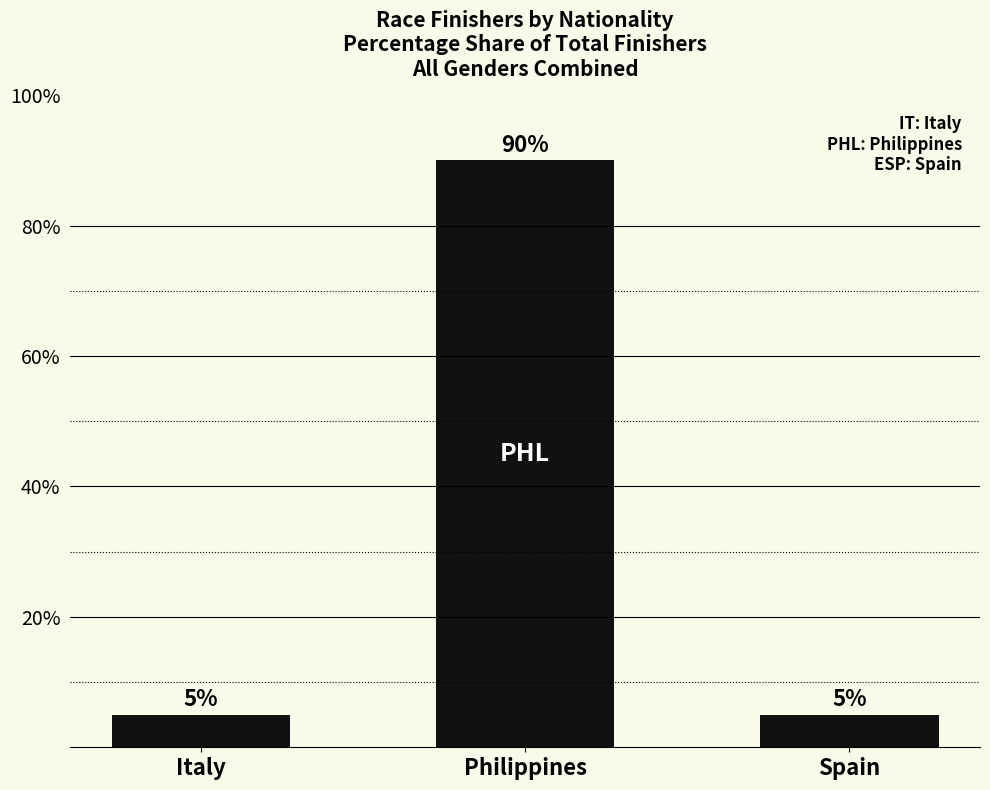

Count the number of values greater than 5.

1